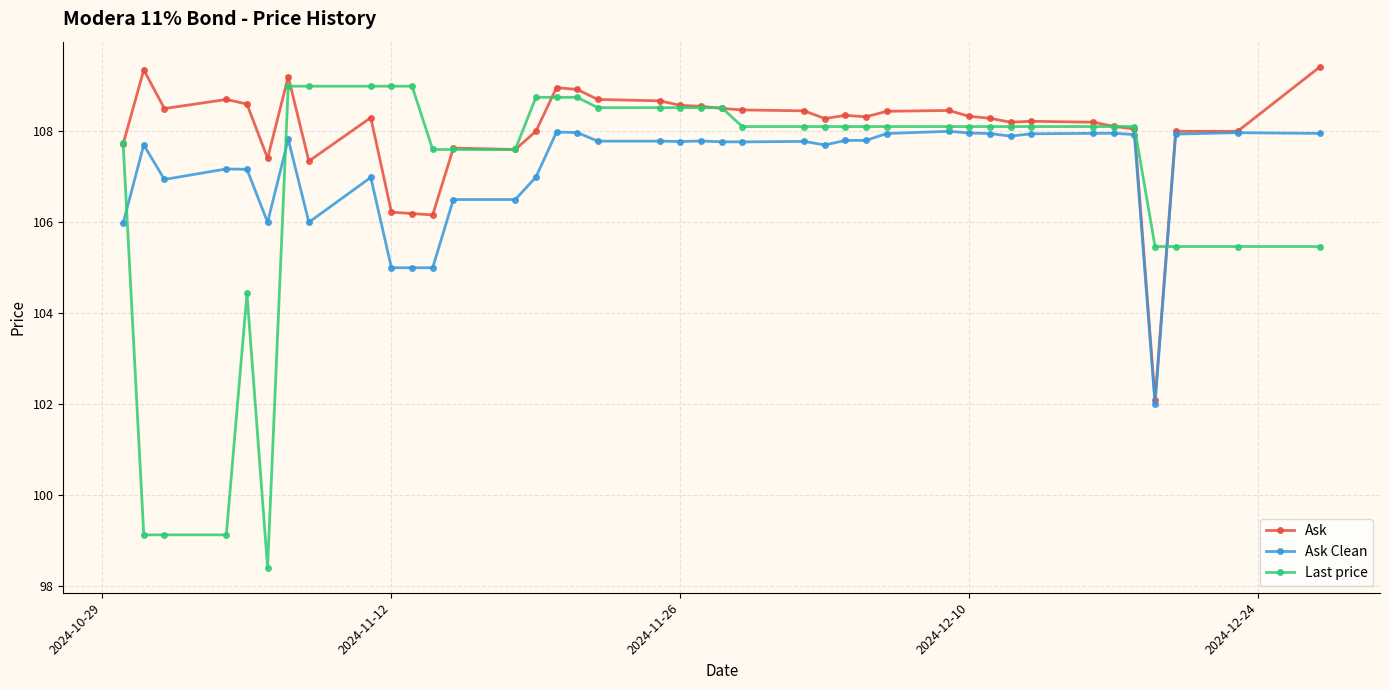

What are all the series names shown in the legend?

Ask, Ask Clean, Last price